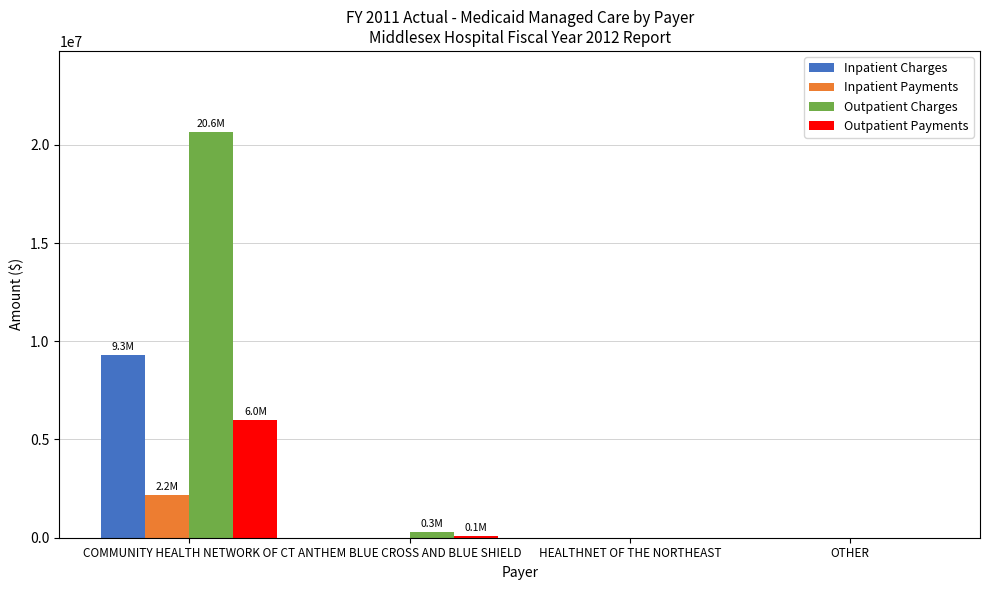

What is the sum of all Outpatient Payments values?

6095342